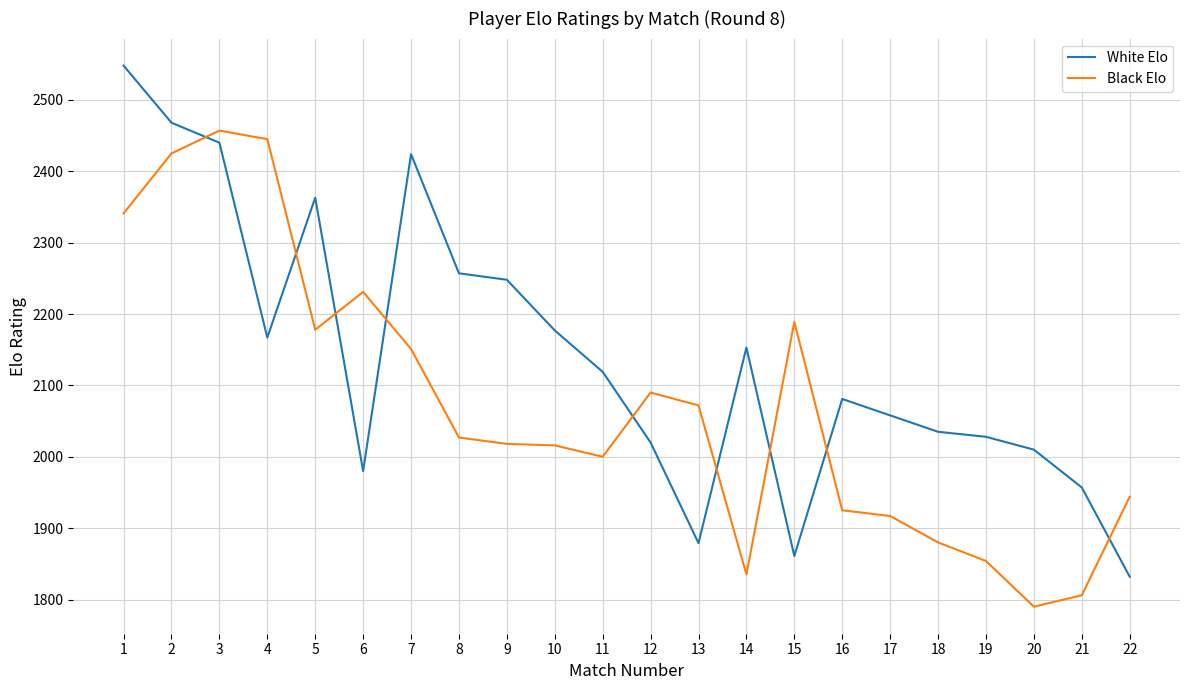

What is the total value across all series at 20?

3800